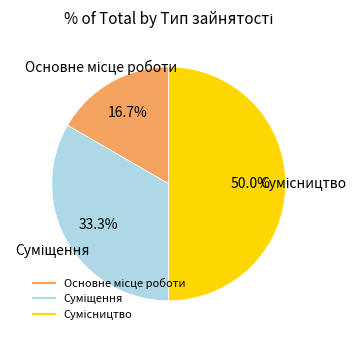

To the nearest percent, what is the combined percentage of Суміщення and Основне місце роботи?

50%